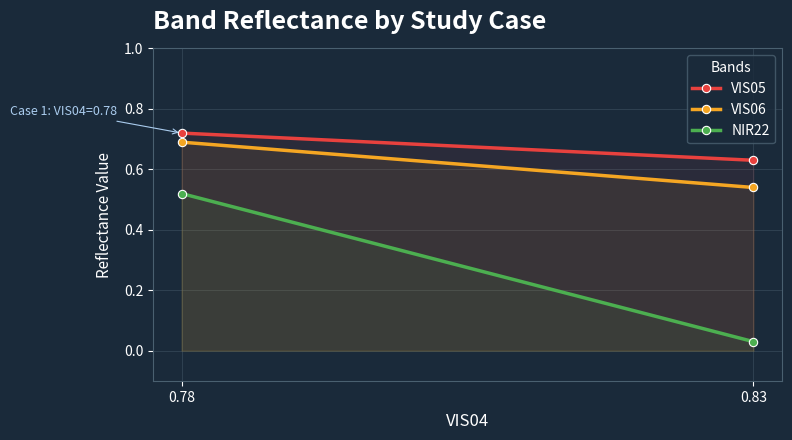

Between 0.83 and 0.78, which is larger?

0.78